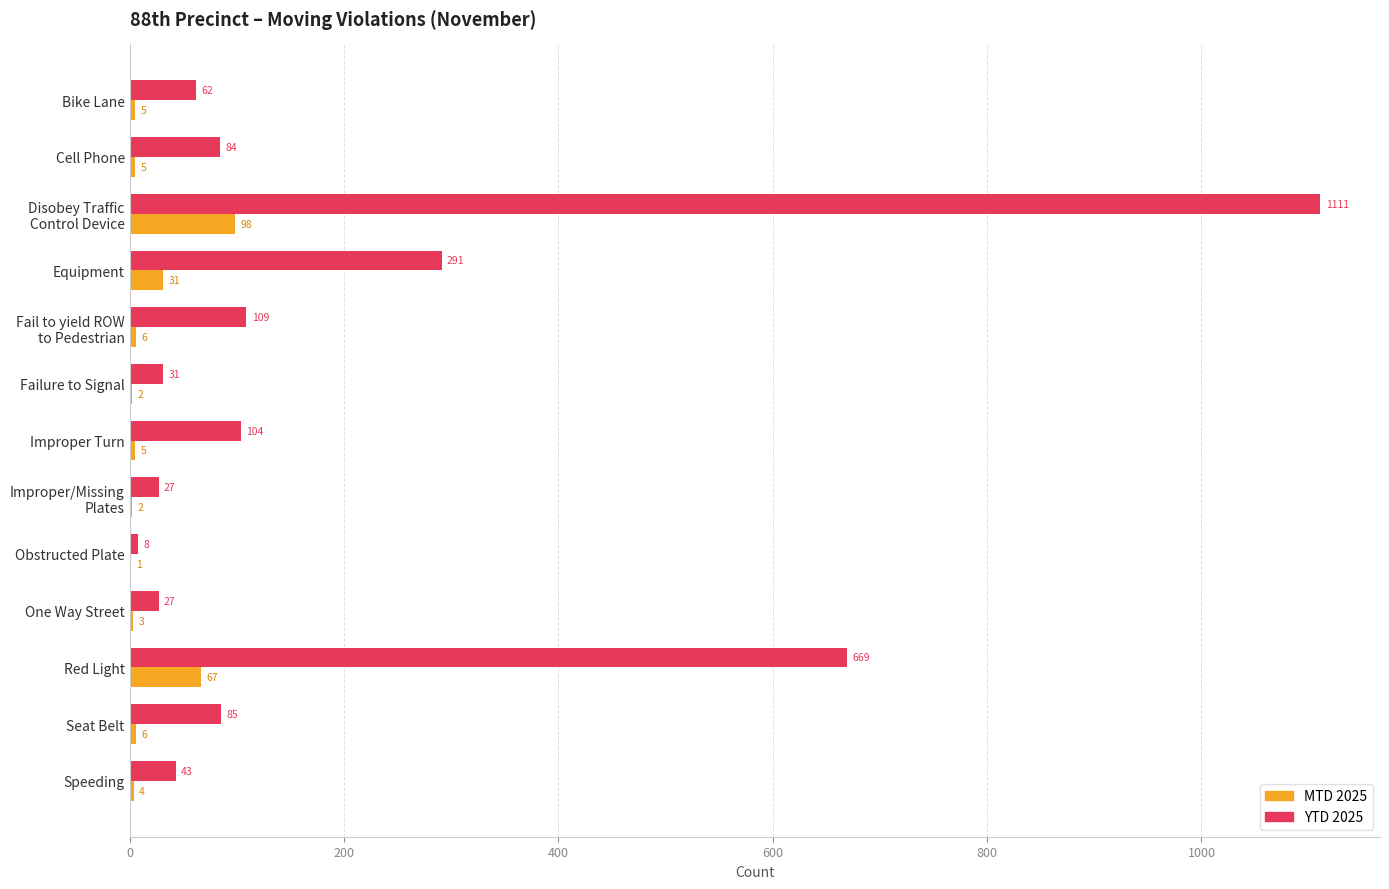

Read the MTD 2025 value at Cell Phone.

5